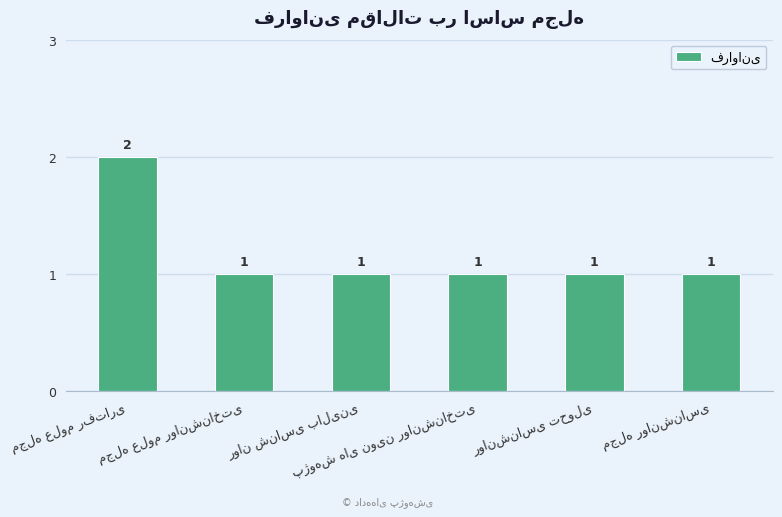

What is the maximum value shown in the chart?

2